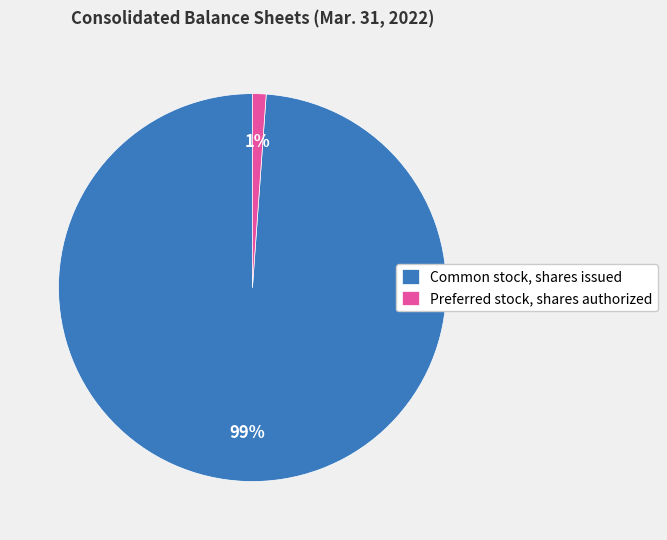

Between Common stock, shares issued and Preferred stock, shares authorized, which is larger?

Common stock, shares issued